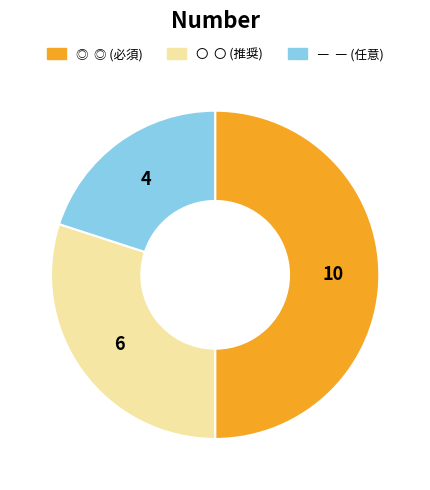

What is the ratio of the value at ― to the value at ◎?

0.4